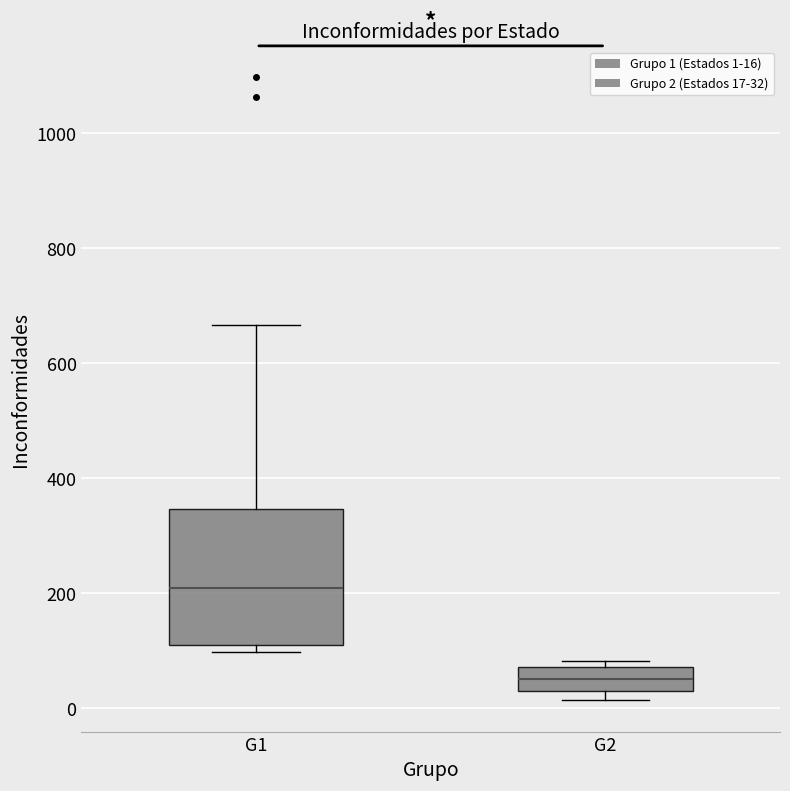

Comparing the boxes themselves (not the whiskers), which one is the tallest?

G1